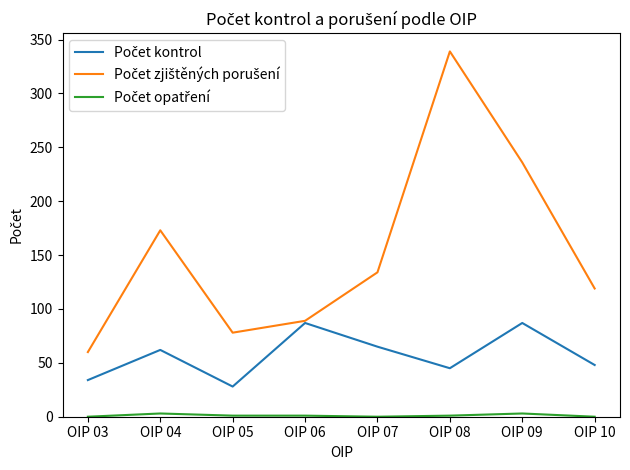

How many distinct data groups are displayed?

3